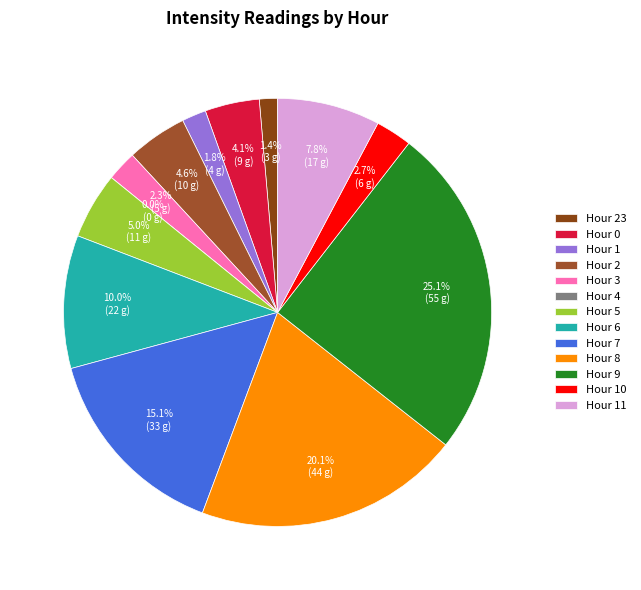

What is the smallest slice in the pie chart?

Hour 4